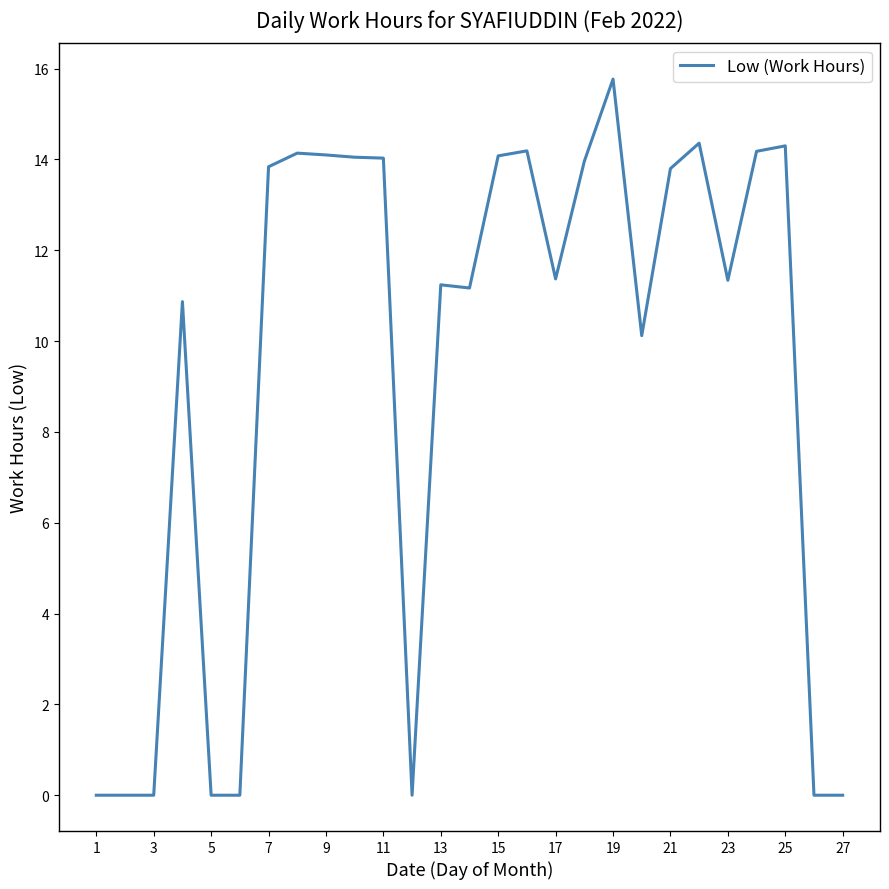

How many lines are shown in the chart?

1